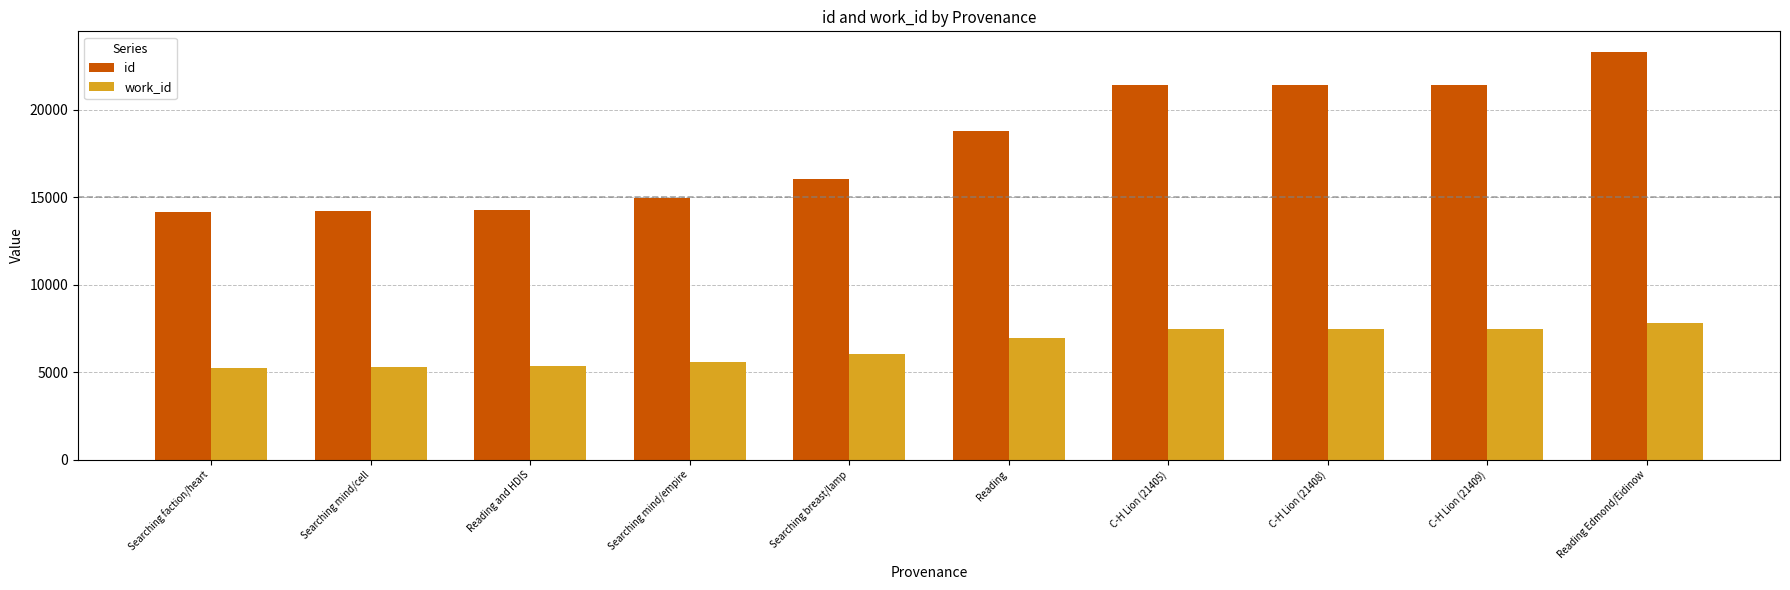

List the series in order of their peak value, highest first.

id, work_id